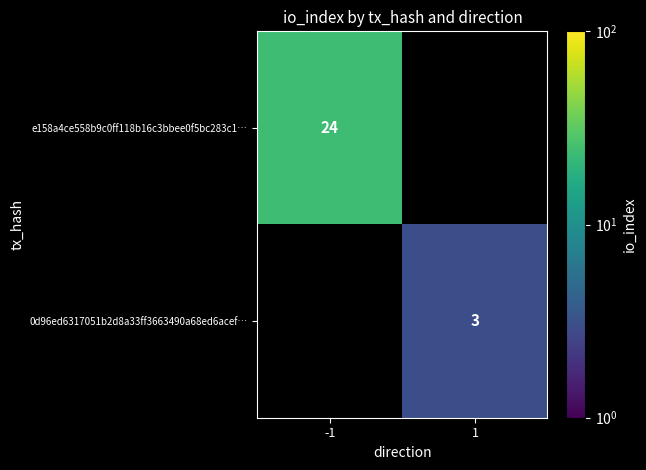

At which category is the sum across all series the highest?

-1